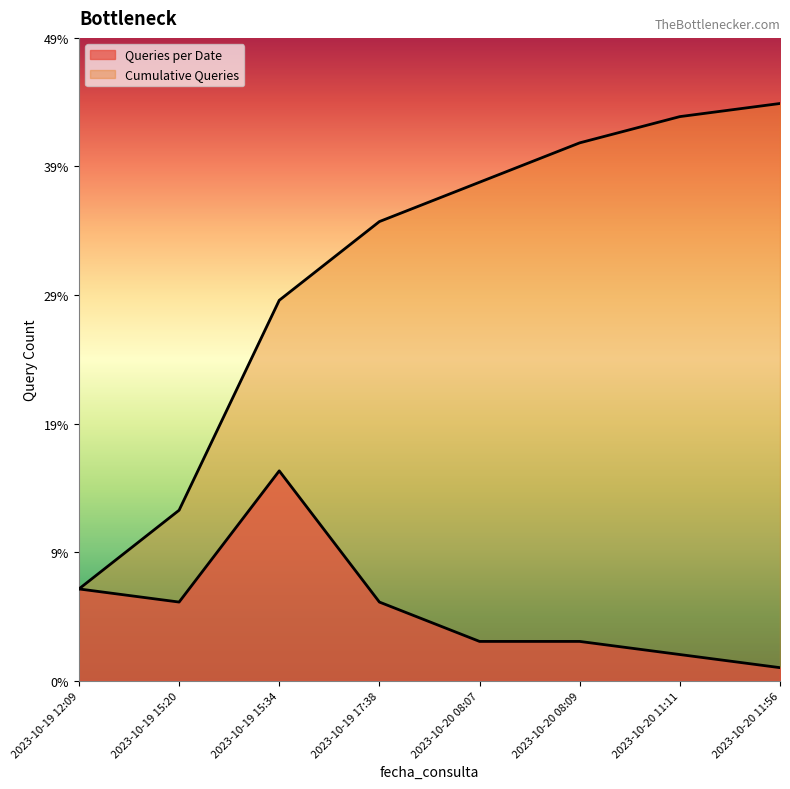

What is the total value across all series at 2023-10-20 11:56?

45